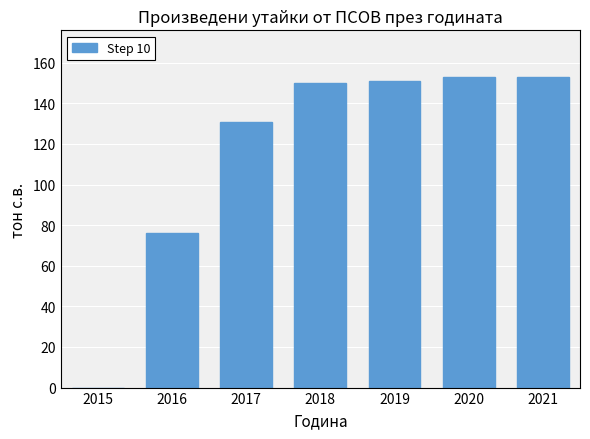

Are the bars grouped side by side (vs. stacked)?

No